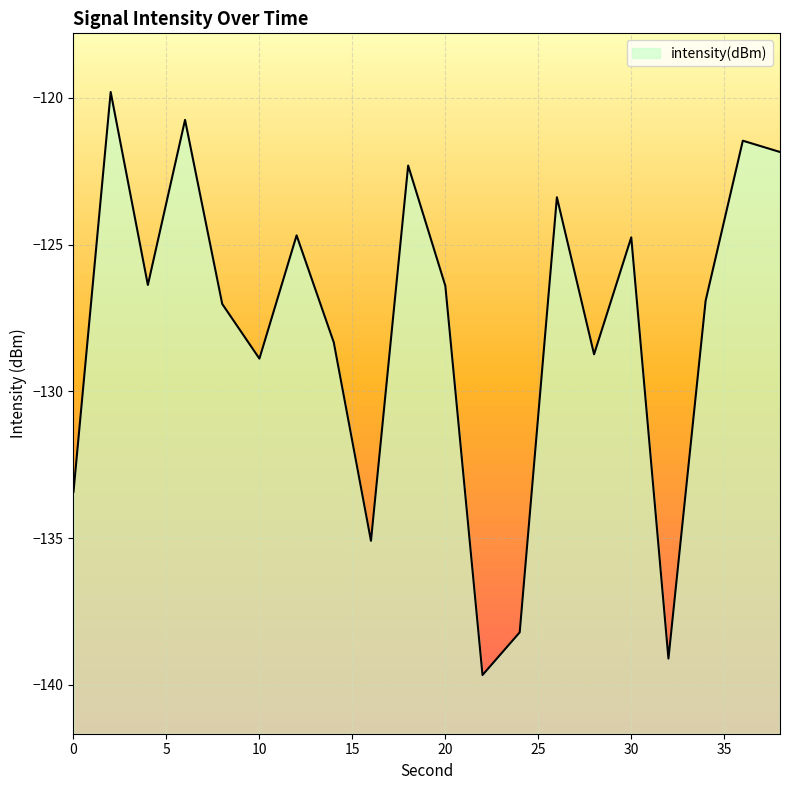

What is the change in value from 28 to 38?

+6.9